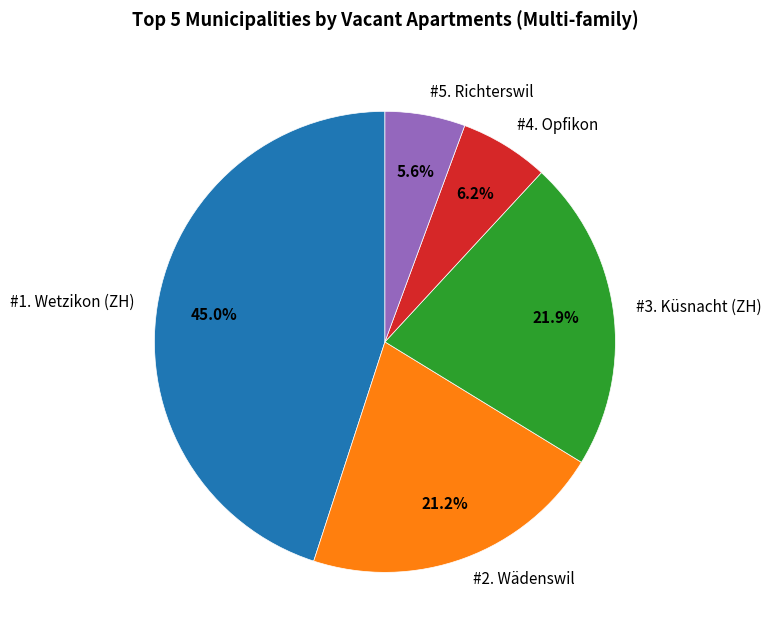

Between #2. Wädenswil and #1. Wetzikon (ZH), which is larger?

#1. Wetzikon (ZH)